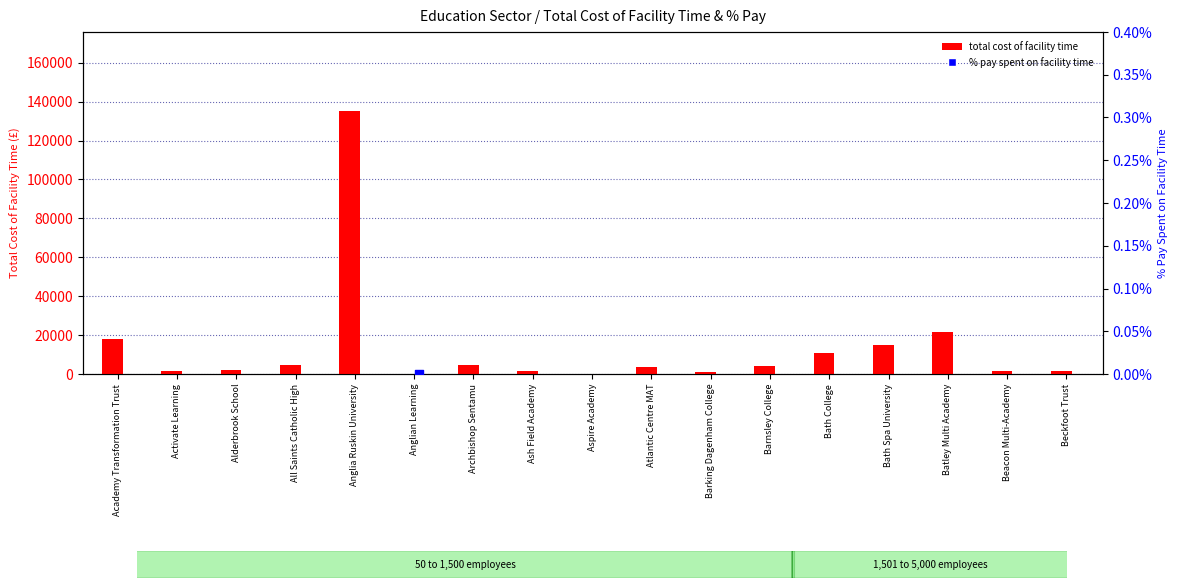

Which series has the largest Y range (max minus min)?

total cost of facility time